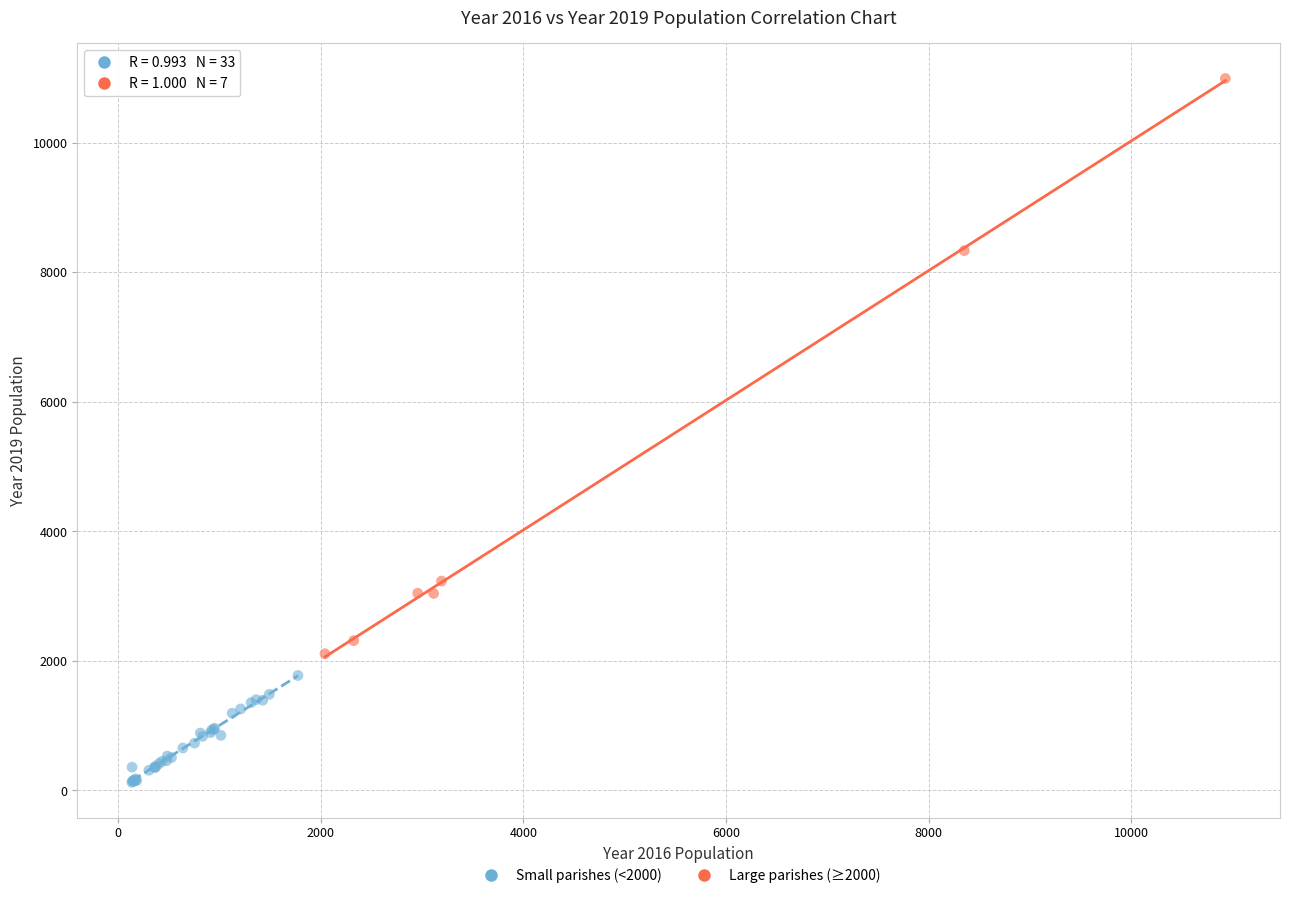

Which series contains the lowest Y value?

Small parishes (<2000)